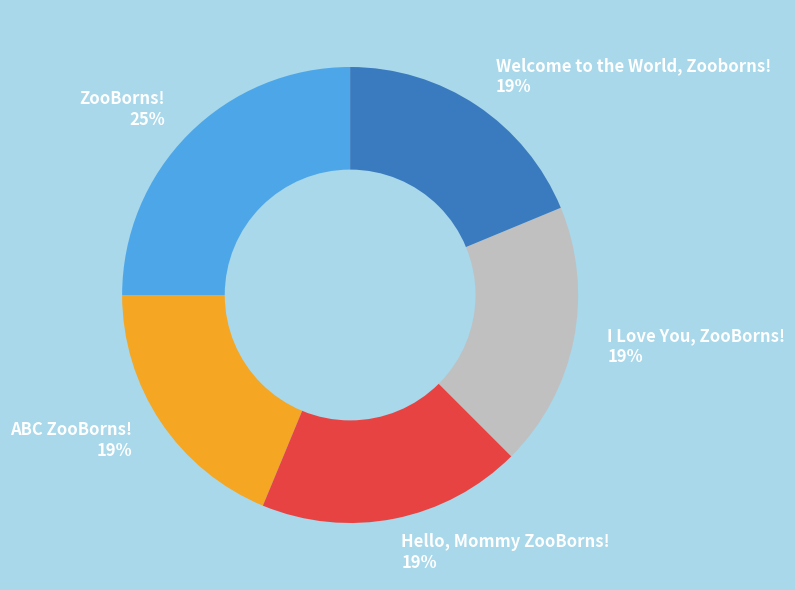

To the nearest percent, what percentage of the pie is Welcome to the World, Zooborns!?

19%